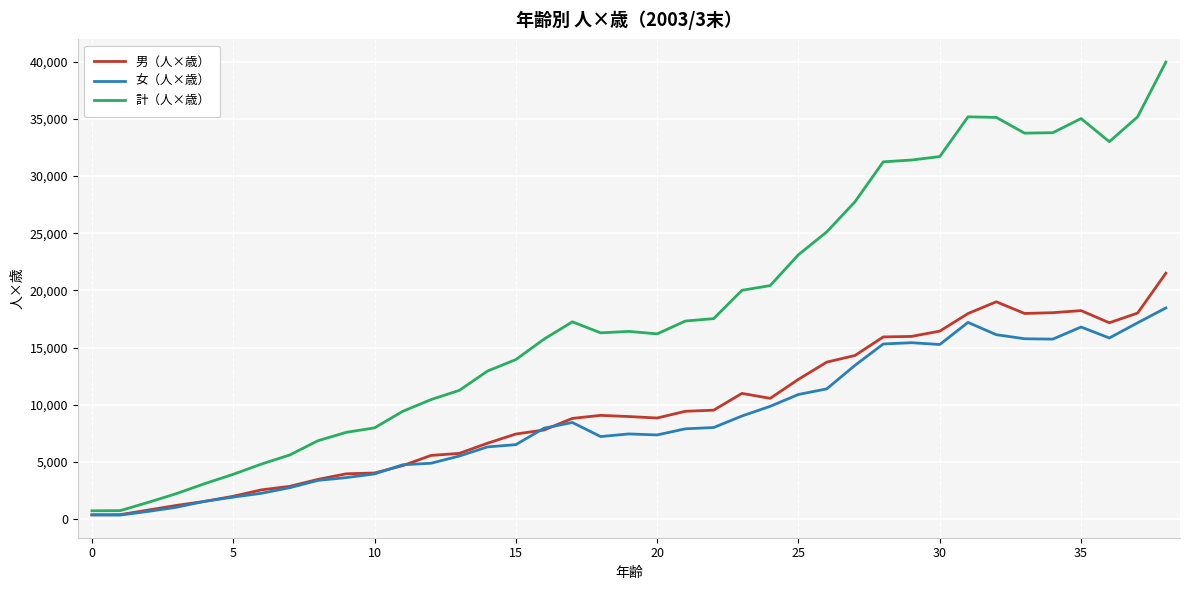

What is the maximum value for 男（人×歳）?

21508